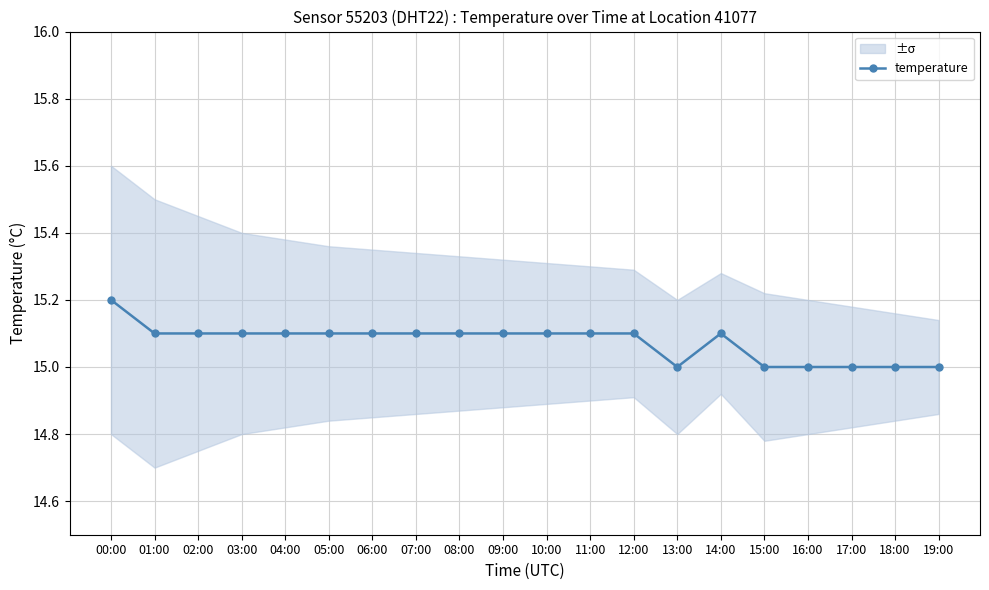

Between 10:00 and 12:00, which is larger?

10:00